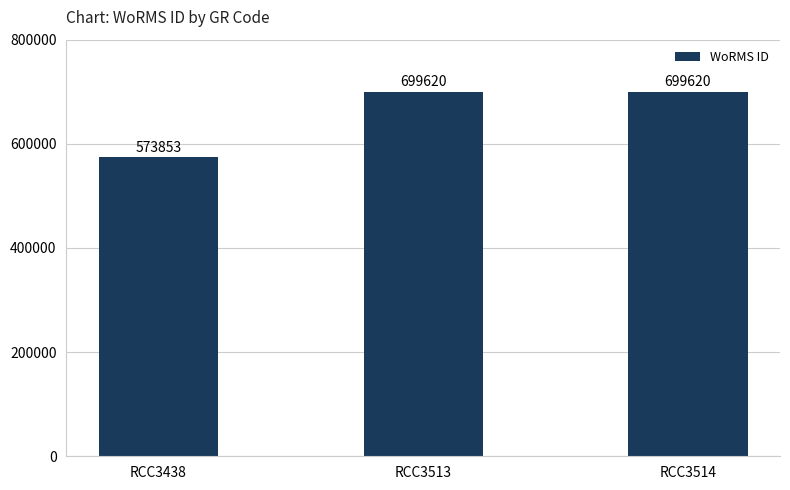

Reading left to right, extract all data points from this chart.

573853	699620	699620